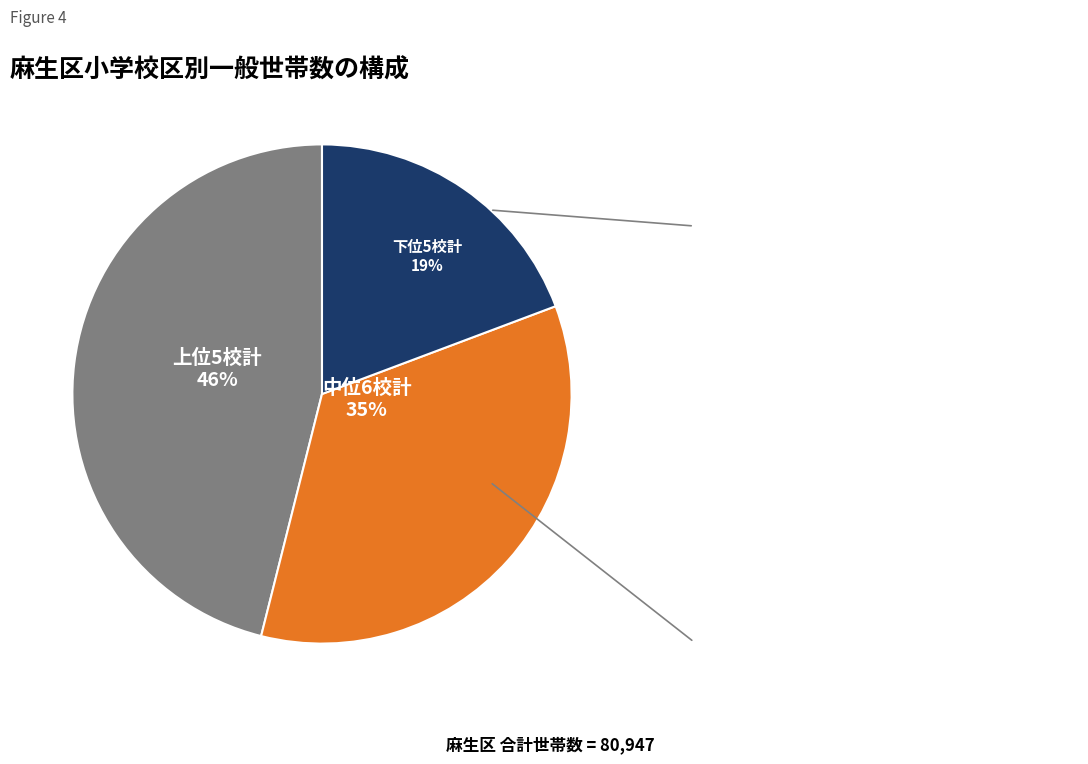

Is there a majority slice in this chart?

No